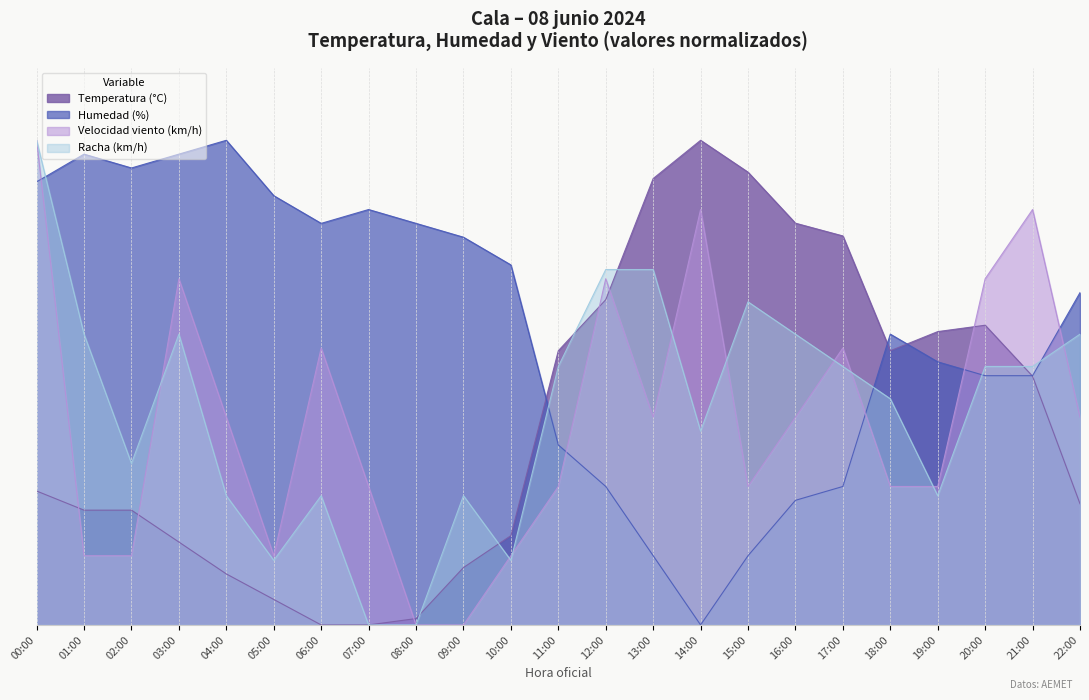

Count the number of categories in the chart.

23